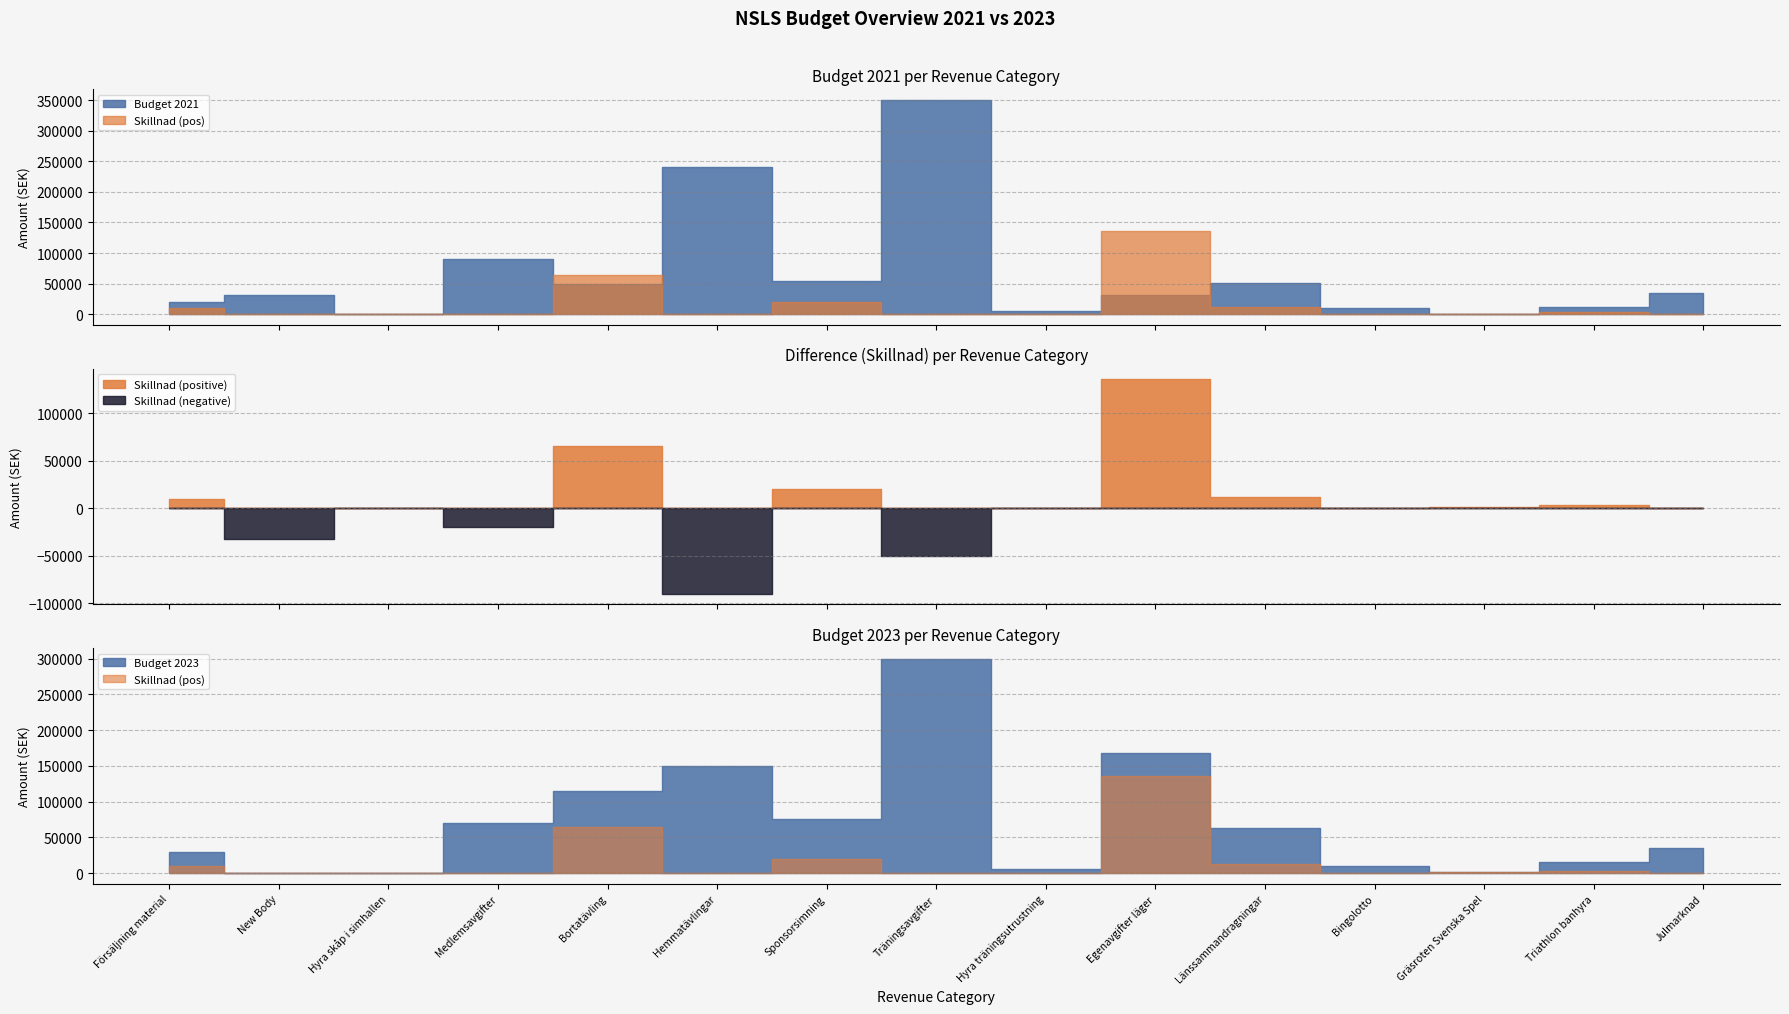

Does the chart display data point markers on the line(s)?

No